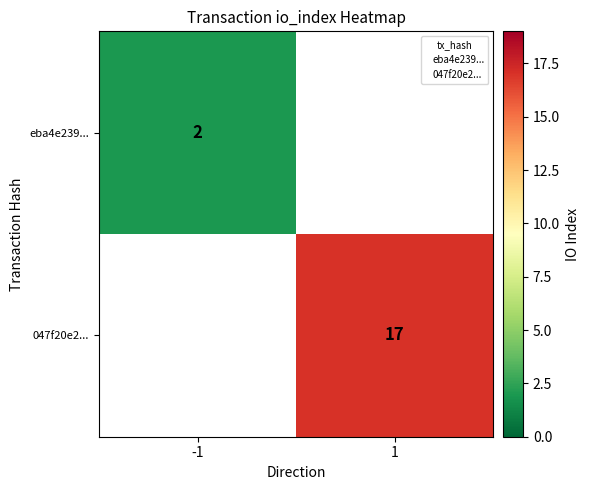

What is the smallest value displayed?

2.0